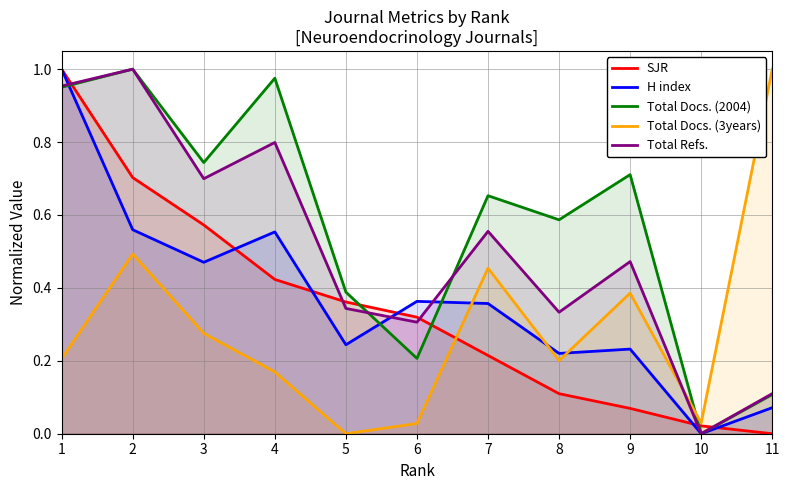

What is the maximum value shown in the chart?

1.0